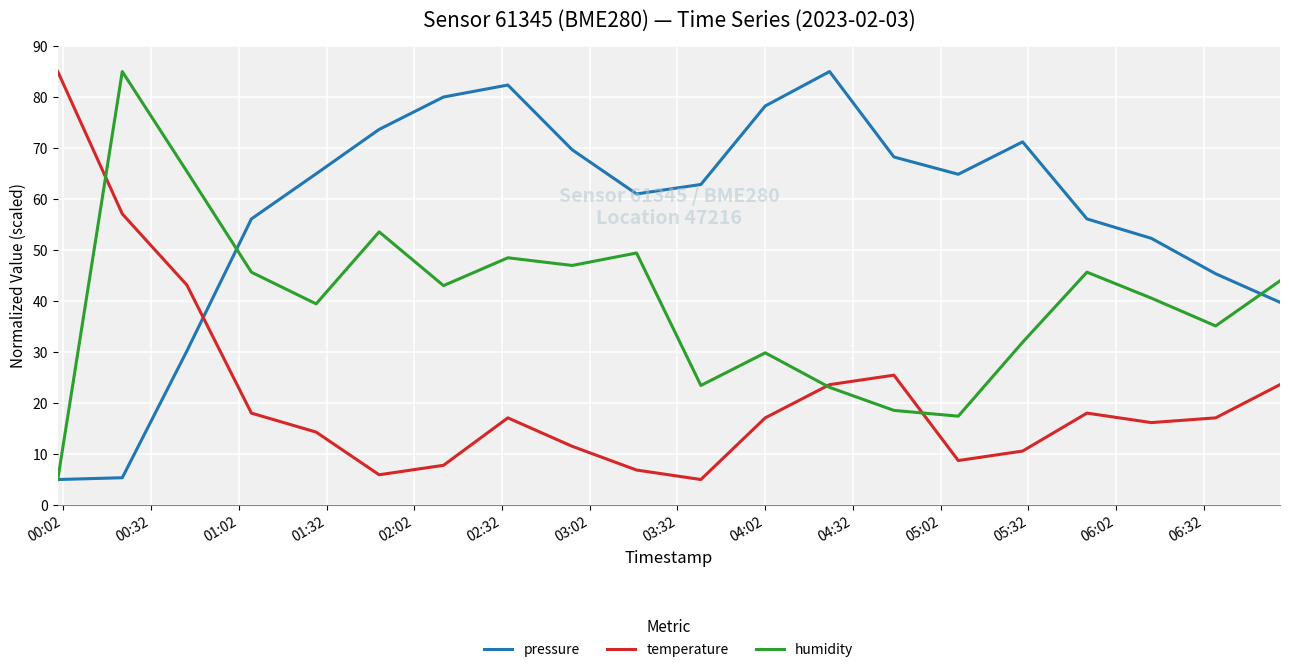

True or false: temperature and pressure intersect in this chart.

True